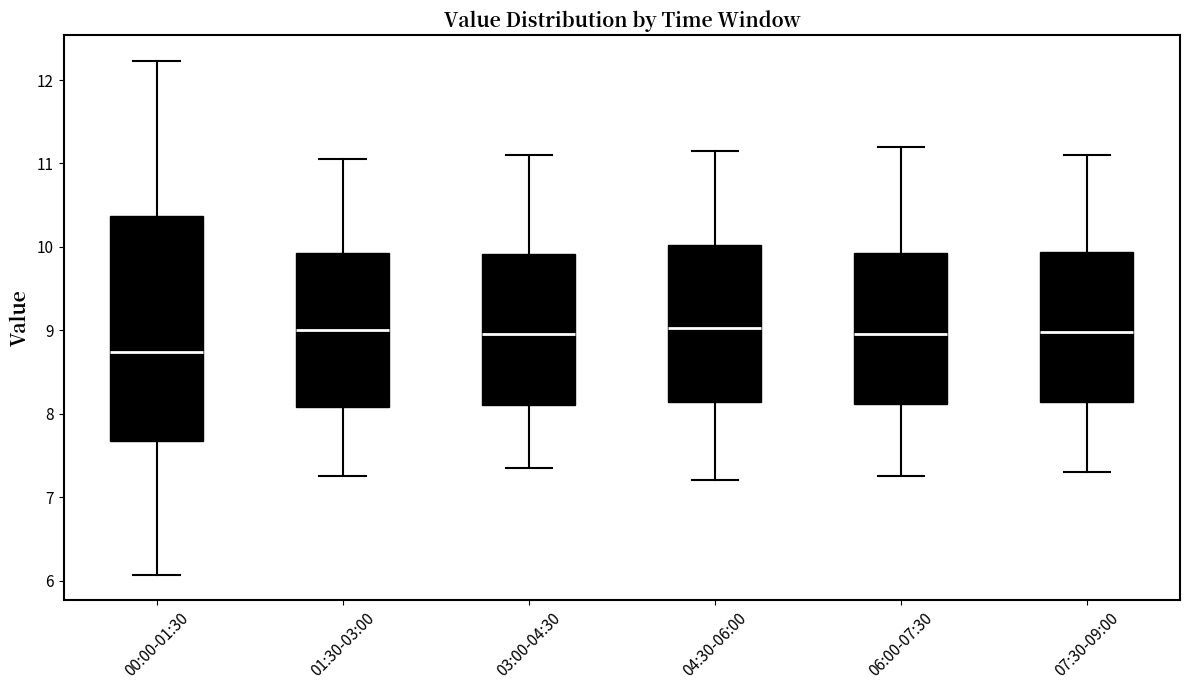

Comparing the boxes themselves (not the whiskers), which one is the tallest?

00:00-01:30